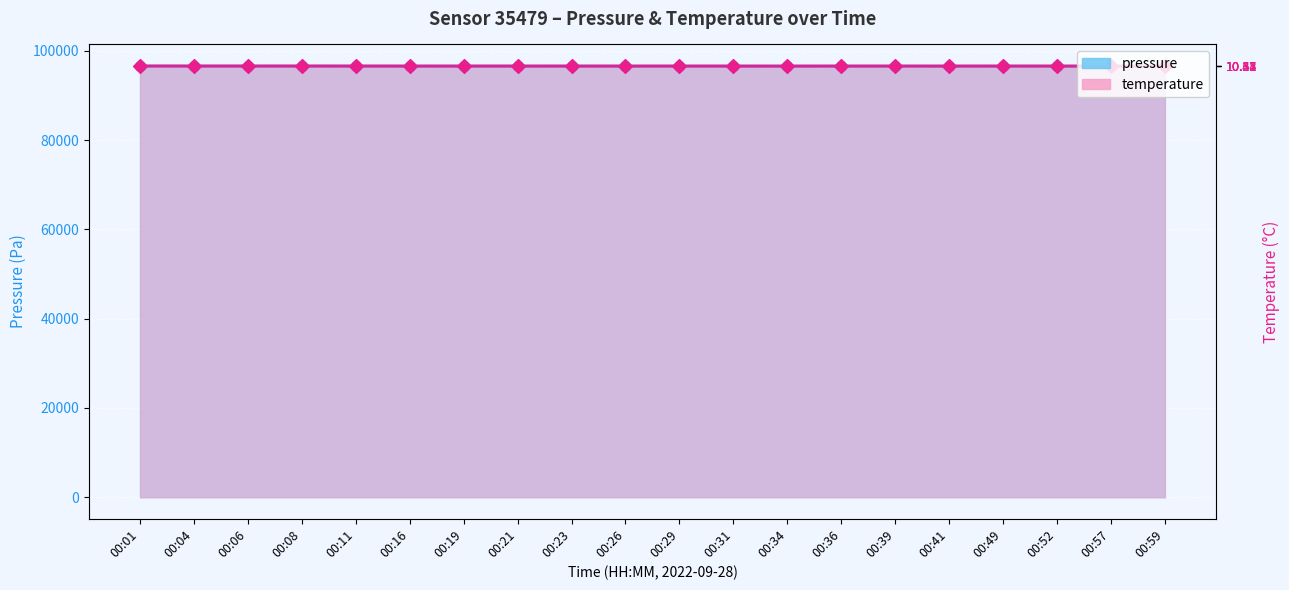

What are all the series names shown in the legend?

pressure, temperature